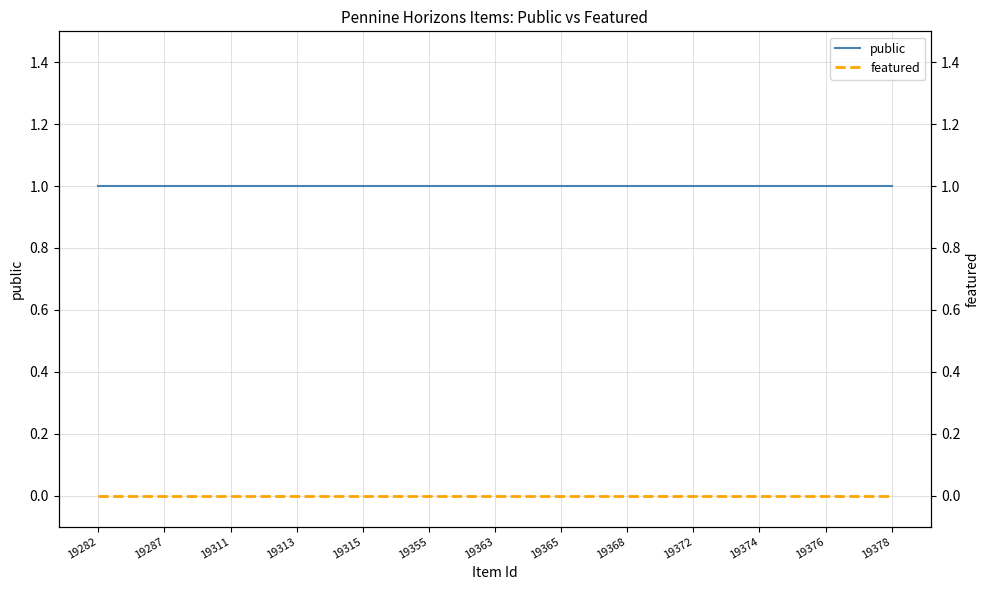

How many distinct data groups are displayed?

2